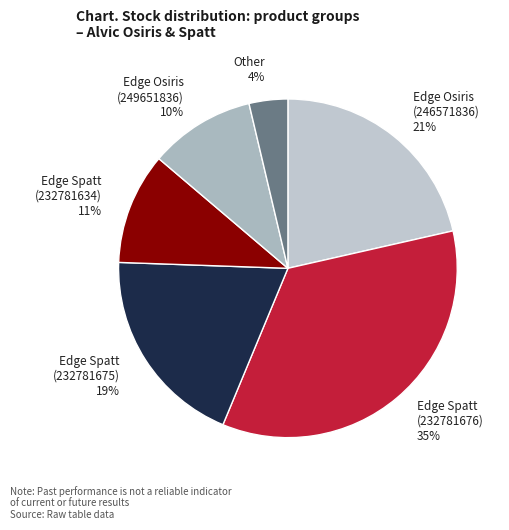

Rank the categories by value from highest to lowest.

Edge Spatt (232781676), Edge Osiris (246571836), Edge Spatt (232781675), Edge Spatt (232781634), Edge Osiris (249651836), Other